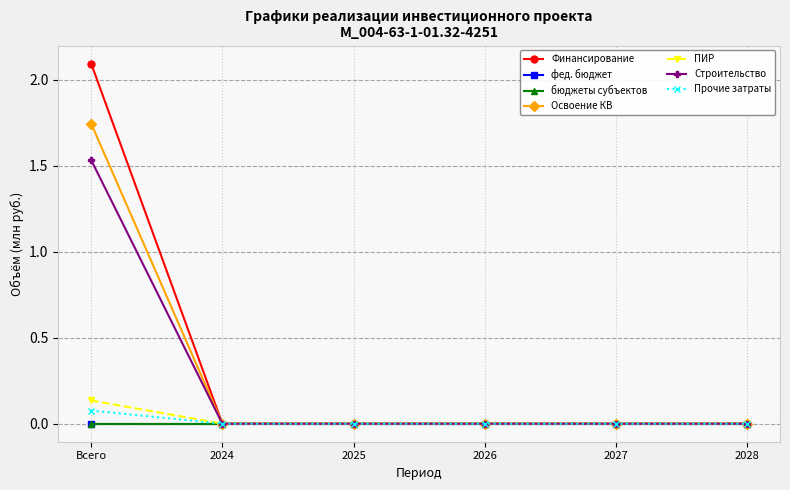

Does the chart have visible grid lines?

Yes